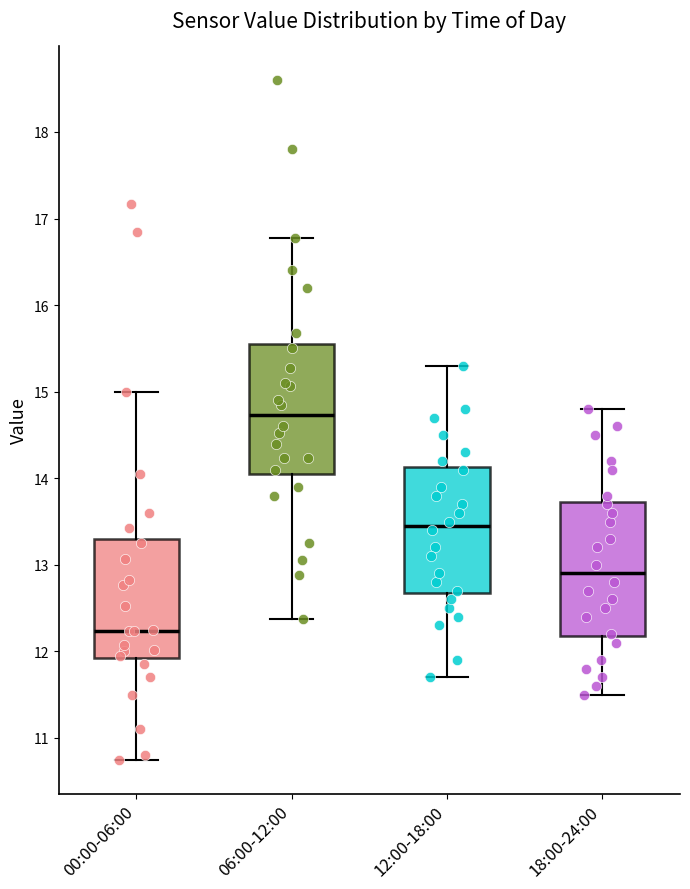

Reading left to right, transcribe this box plot: for each box, give where its median line is, the range the box spans, and where its two whiskers end, as read against the y-axis. The values are not printed on the chart, so give them approximately, as read against the axis.

00:00-06:00: median 12.2, box 11.9 to 13.3, whiskers 10.8 to 15.0
06:00-12:00: median 14.7, box 14.1 to 15.5, whiskers 12.4 to 16.8
12:00-18:00: median 13.5, box 12.7 to 14.1, whiskers 11.7 to 15.3
18:00-24:00: median 12.9, box 12.2 to 13.7, whiskers 11.5 to 14.8